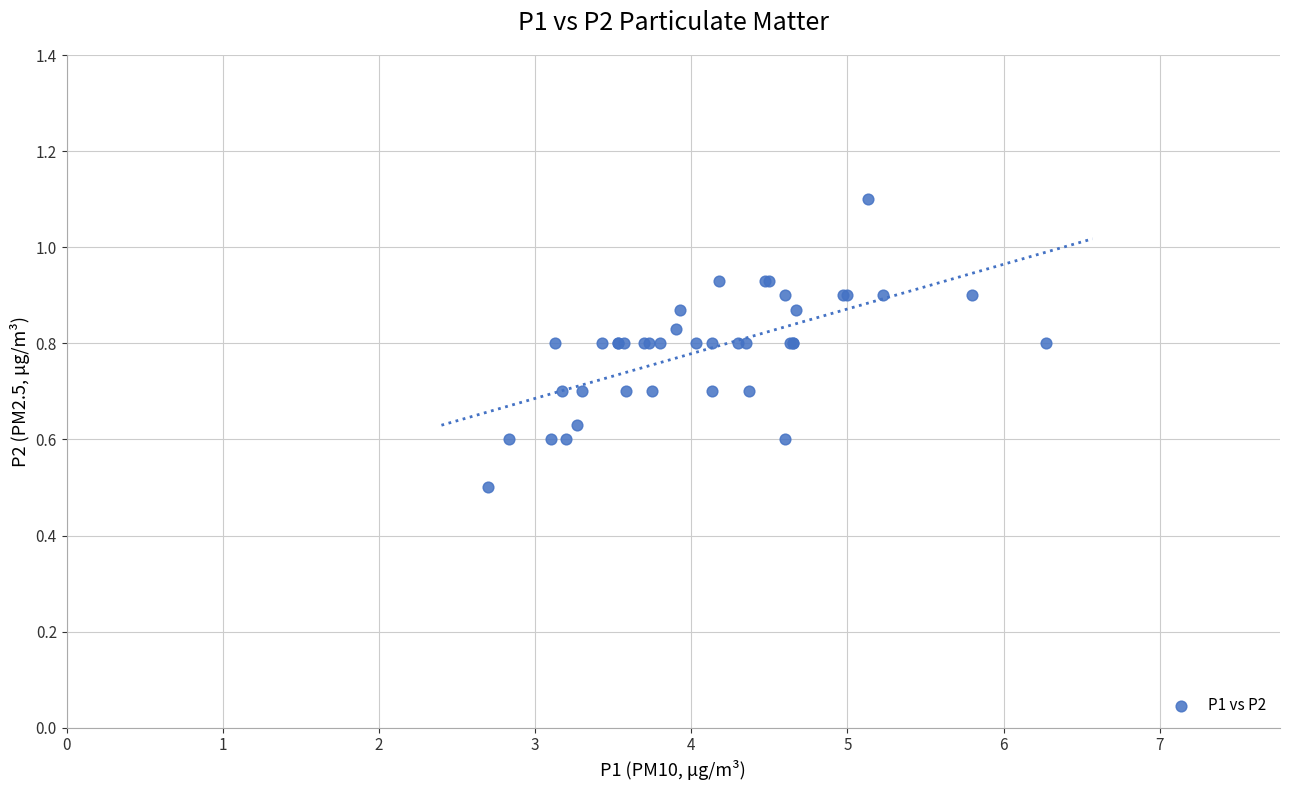

What Y value in the scatter plot is closest to 0?

0.5